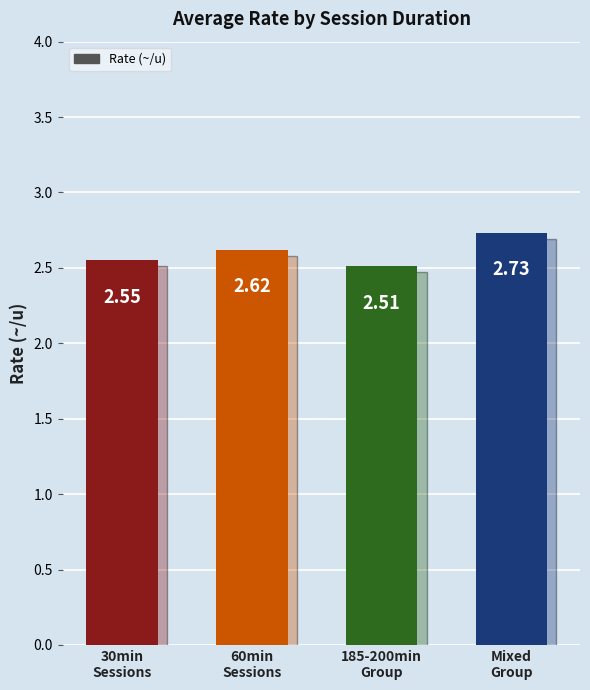

What position from the left is 30min
Sessions?

1